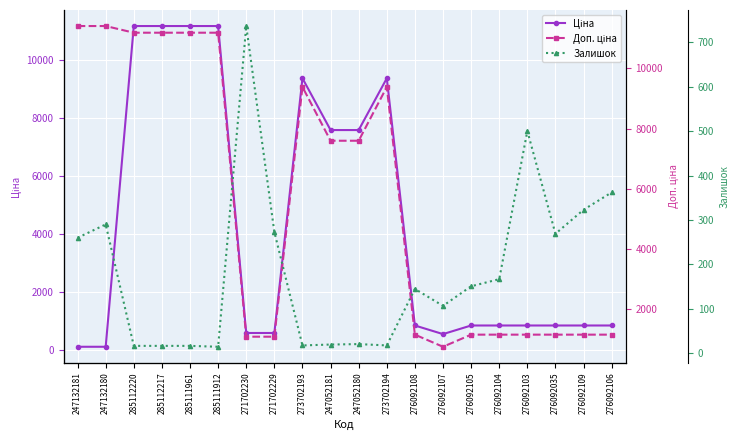

True or false: Ціна has more than 1 points higher than both neighbors.

True